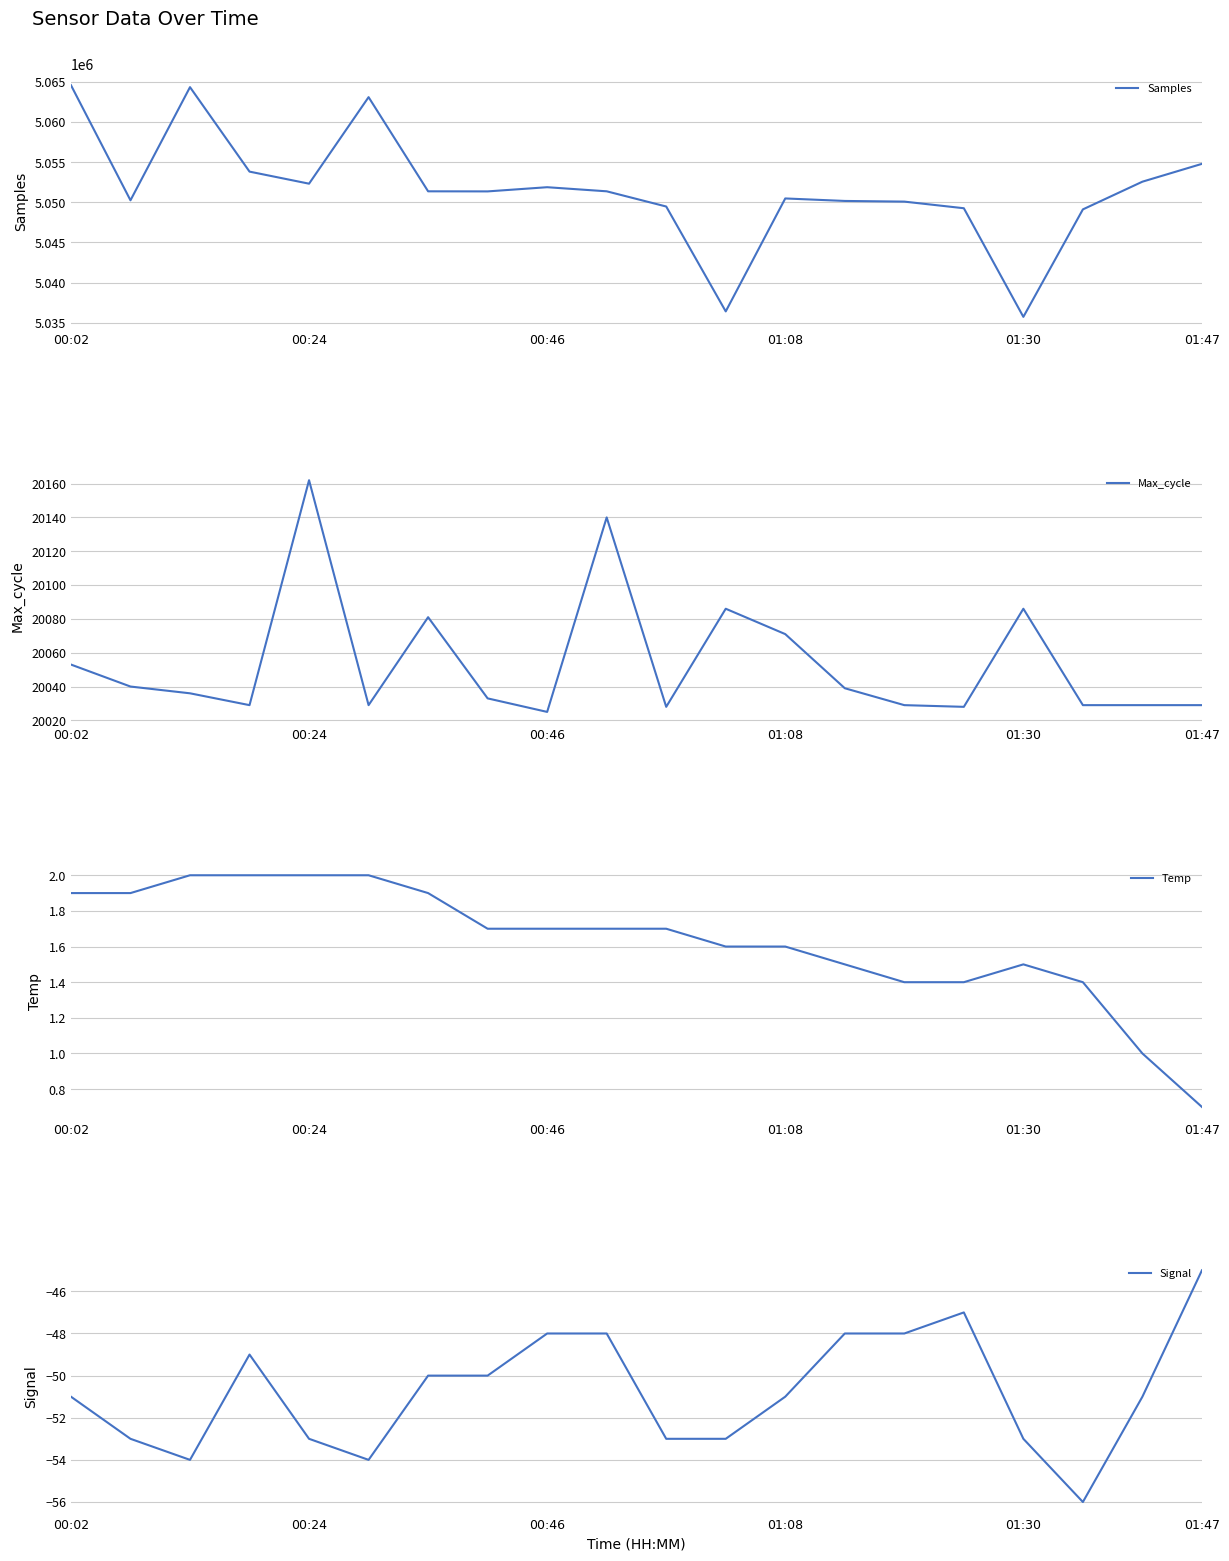

What is the highest value of the Samples series?

5064592